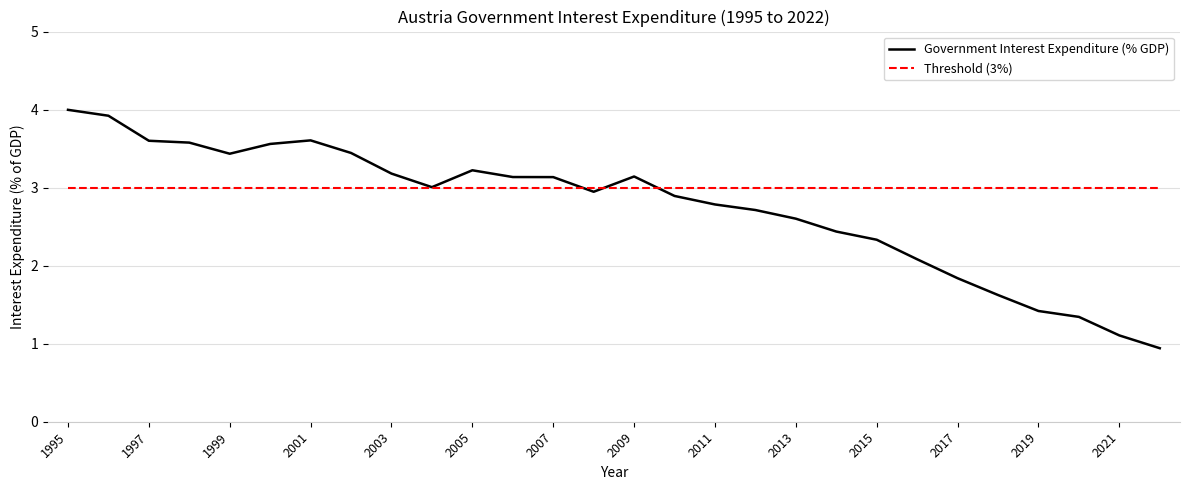

What is the smallest value displayed?

0.9